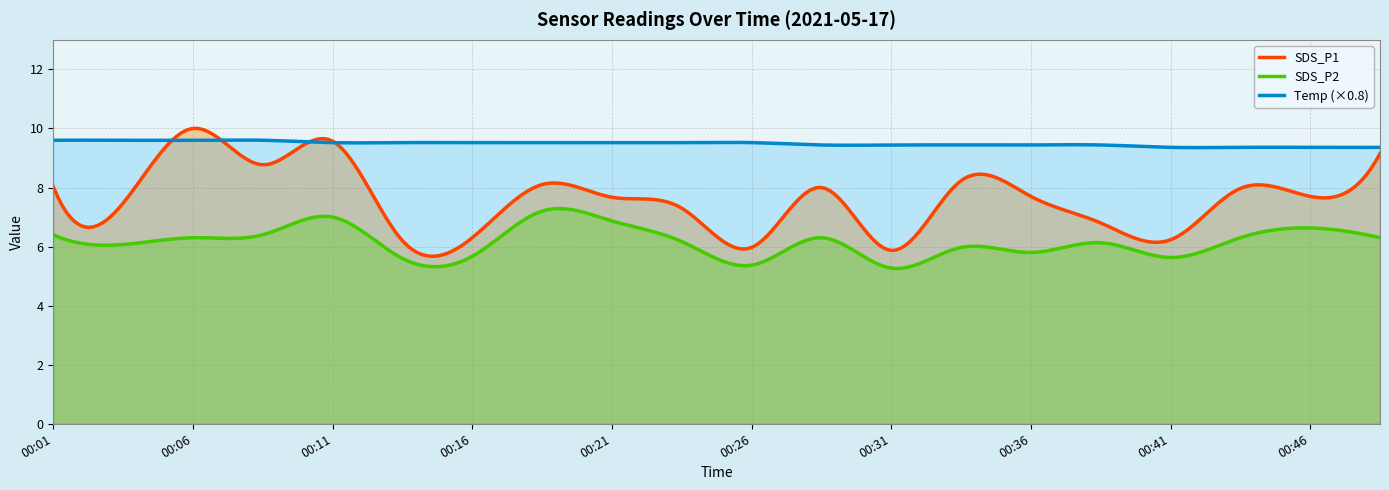

What are all the series names shown in the legend?

SDS_P1, SDS_P2, Temp (×0.8)